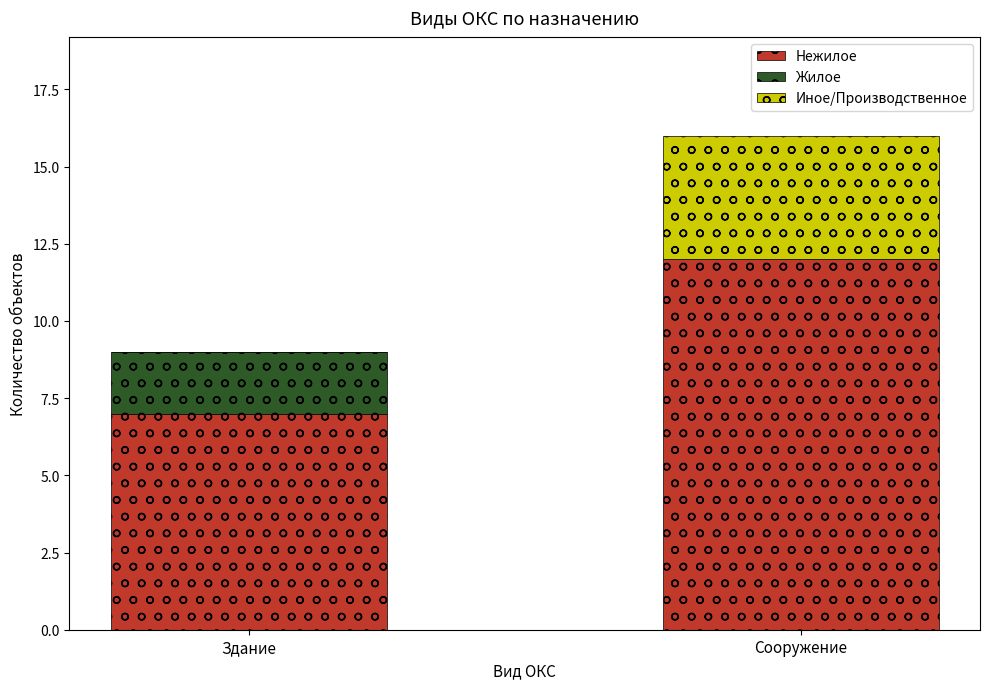

At which category is the sum across all series the highest?

Сооружение